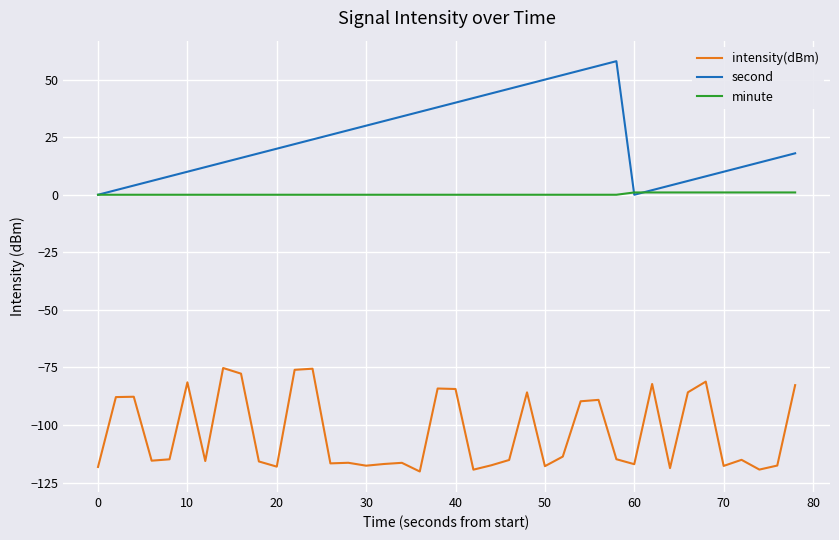

What is the maximum value for minute?

1.0